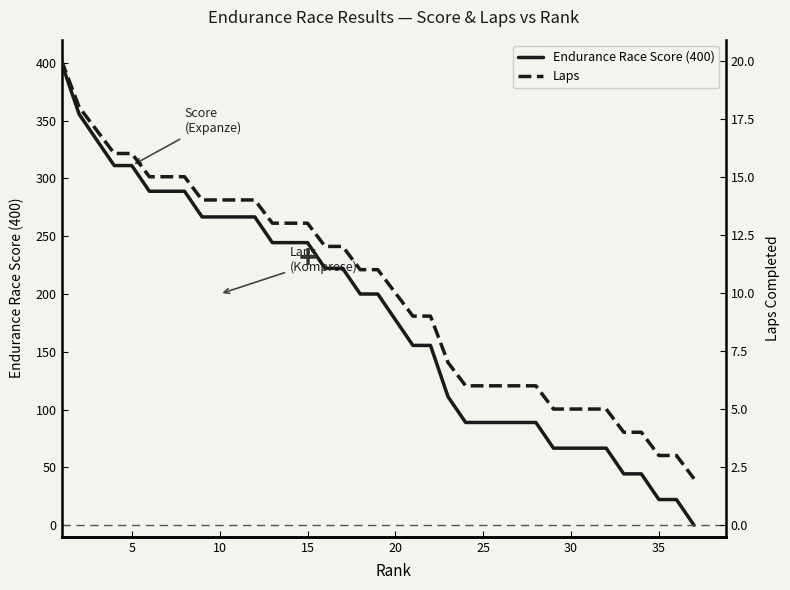

What value does the Endurance Race Score (400) series have at 27?

88.9